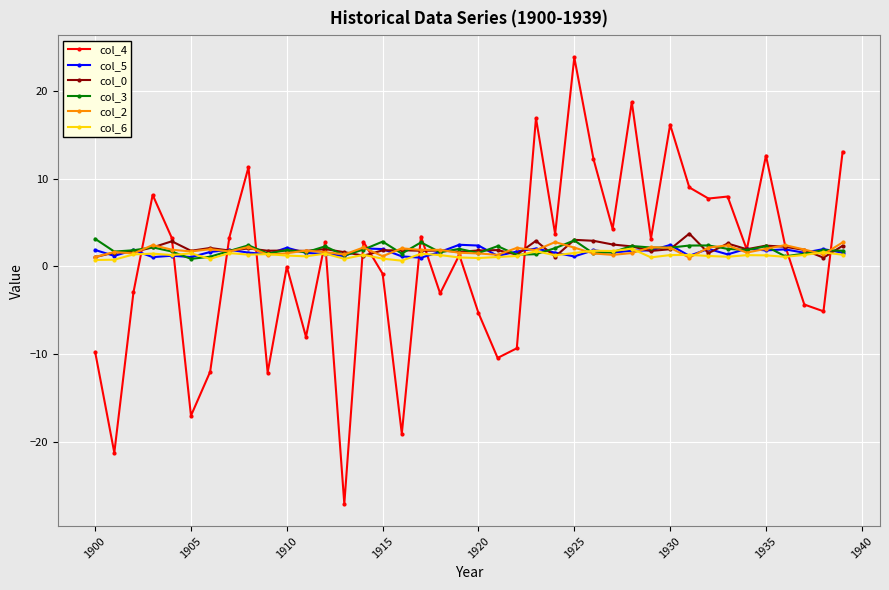

What is the value of the col_2 point at the 20th from the left?

1.6